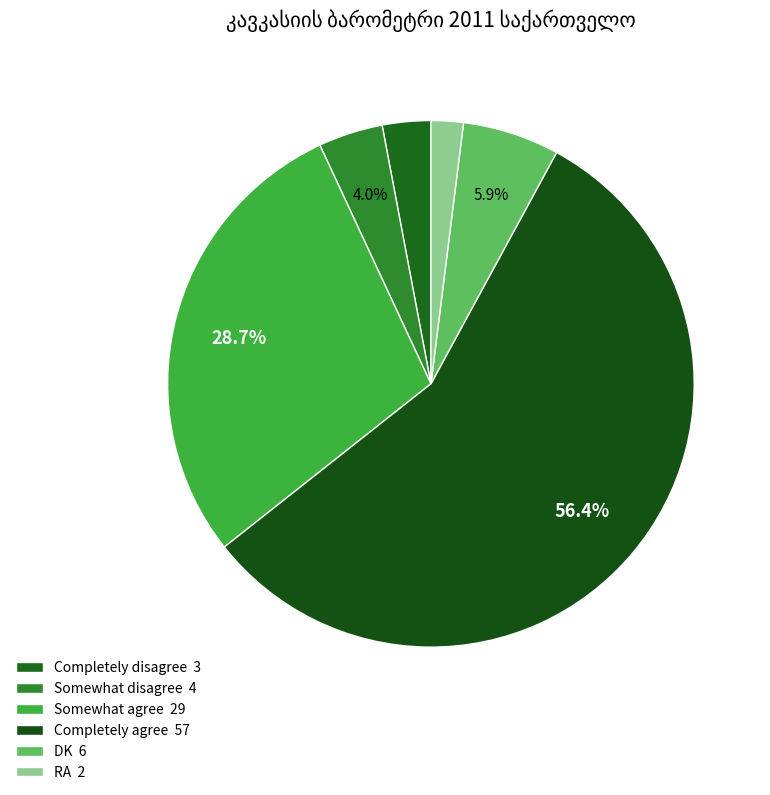

Which category has the smallest portion of the pie?

RA